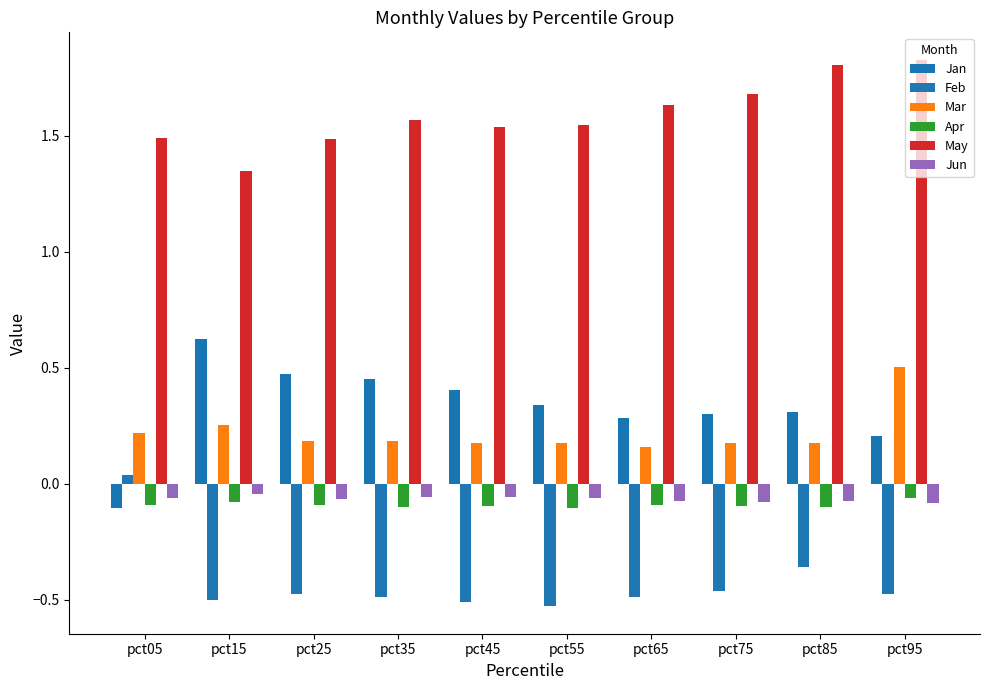

Reading left to right, list all the values displayed in this chart.

Jan: pct05=-0.1	pct15=0.6	pct25=0.5	pct35=0.5	pct45=0.4	pct55=0.3	pct65=0.3	pct75=0.3	pct85=0.3	pct95=0.2
Feb: pct05=0.0	pct15=-0.5	pct25=-0.5	pct35=-0.5	pct45=-0.5	pct55=-0.5	pct65=-0.5	pct75=-0.5	pct85=-0.4	pct95=-0.5
Mar: pct05=0.2	pct15=0.3	pct25=0.2	pct35=0.2	pct45=0.2	pct55=0.2	pct65=0.2	pct75=0.2	pct85=0.2	pct95=0.5
Apr: pct05=-0.1	pct15=-0.1	pct25=-0.1	pct35=-0.1	pct45=-0.1	pct55=-0.1	pct65=-0.1	pct75=-0.1	pct85=-0.1	pct95=-0.1
May: pct05=1.5	pct15=1.3	pct25=1.5	pct35=1.6	pct45=1.5	pct55=1.5	pct65=1.6	pct75=1.7	pct85=1.8	pct95=1.8
Jun: pct05=-0.1	pct15=-0.0	pct25=-0.1	pct35=-0.1	pct45=-0.1	pct55=-0.1	pct65=-0.1	pct75=-0.1	pct85=-0.1	pct95=-0.1